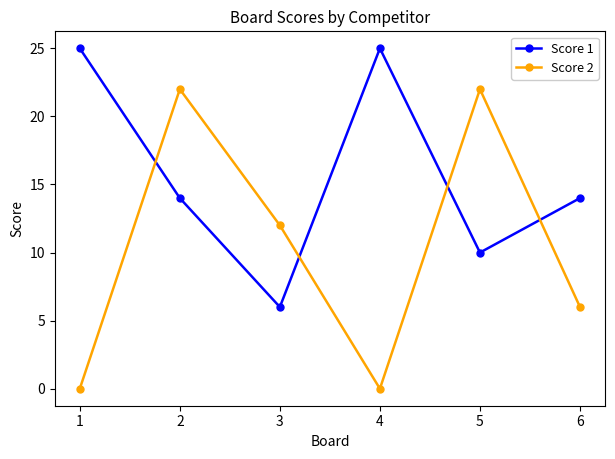

At how many categories does at least one series exceed 20?

4